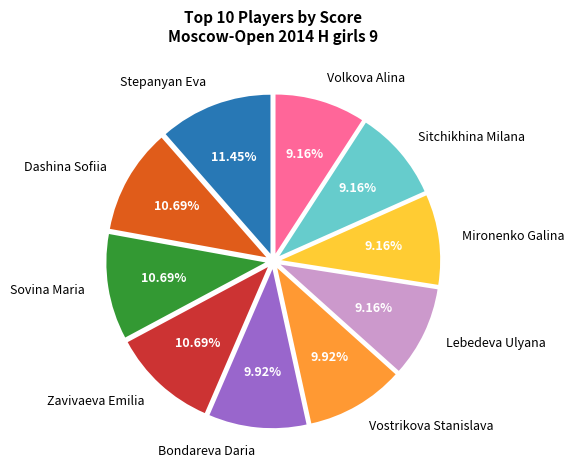

Does Vostrikova Stanislava represent more than half of the total?

No